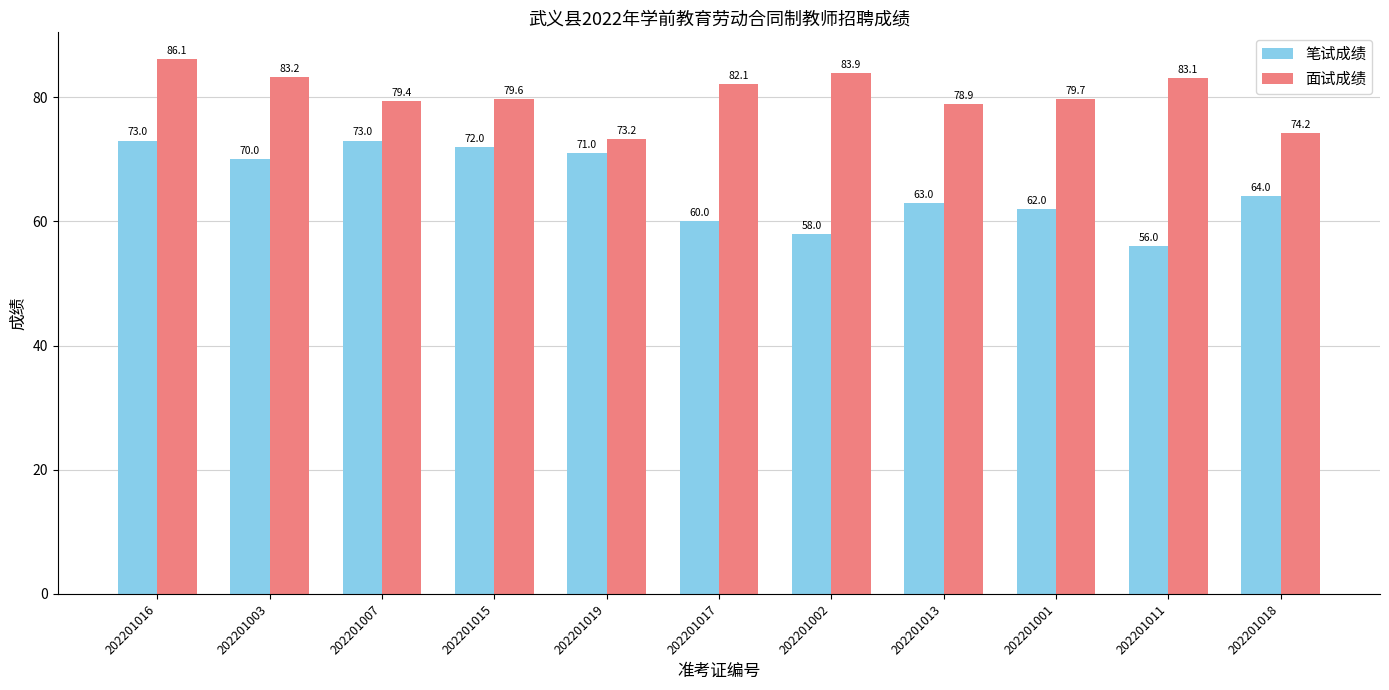

What is the sum of all 笔试成绩 values?

722.0